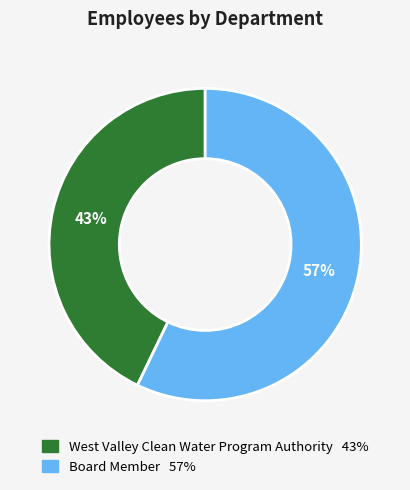

Approximately how many times larger is the value at Board Member compared to West Valley Clean Water Program Authority?

1.3